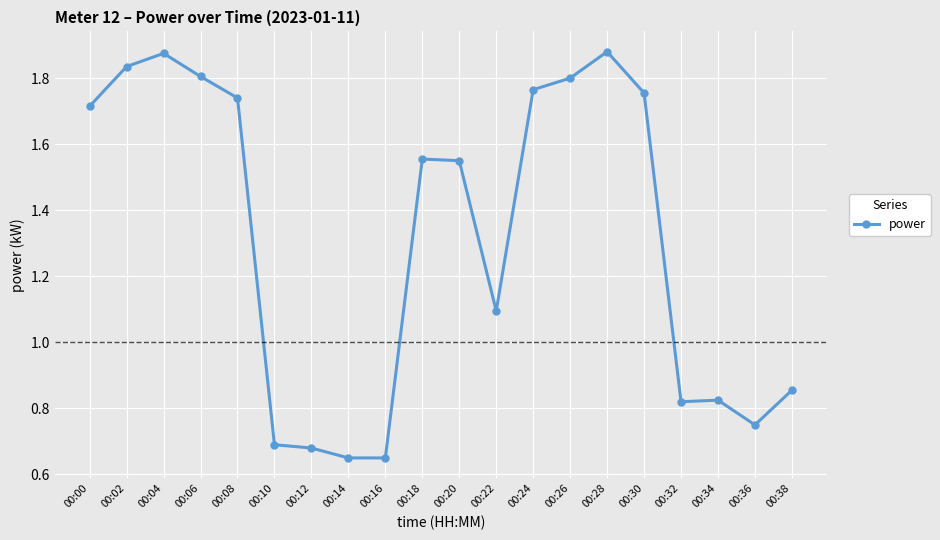

How many lines are shown in the chart?

1